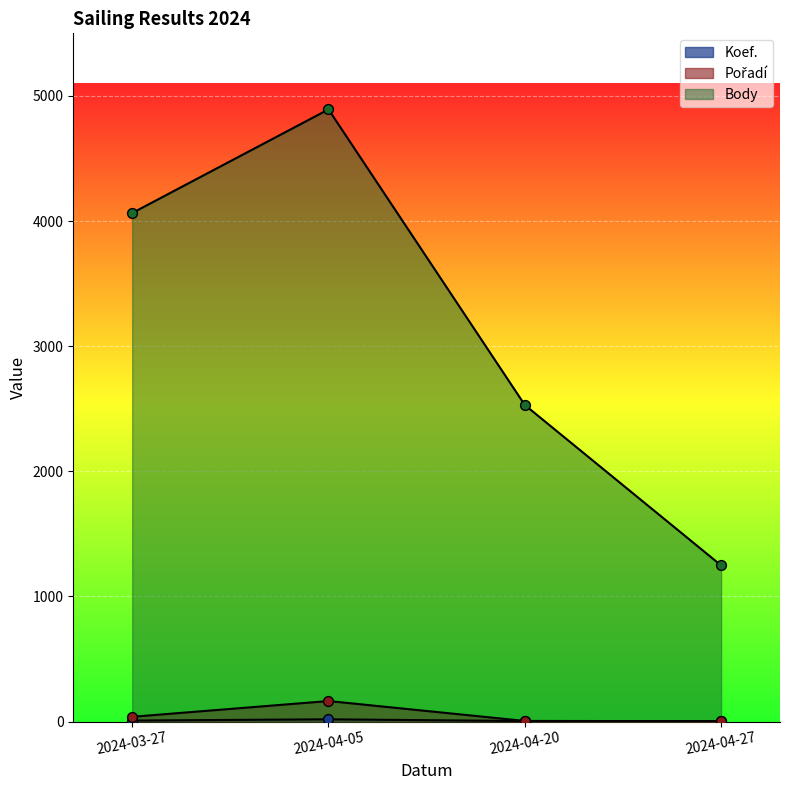

What are all the series names shown in the legend?

Koef., Pořadí, Body